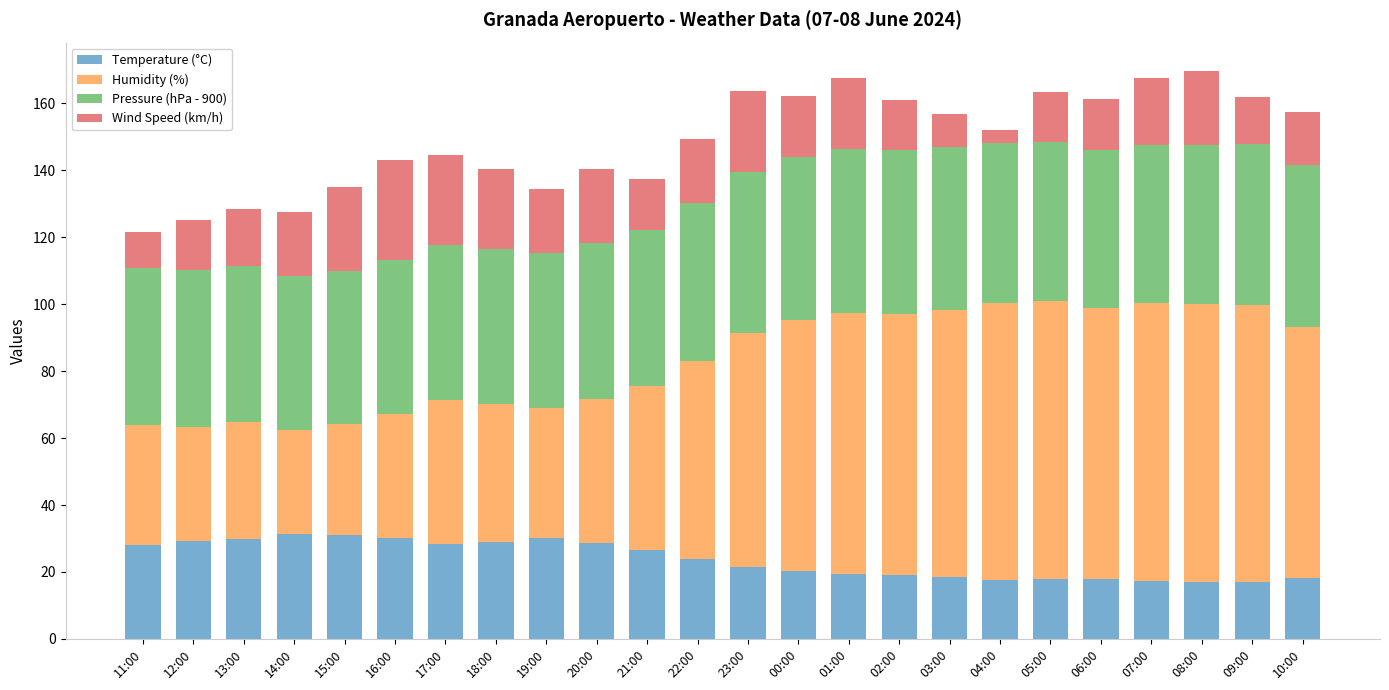

The value of Temperature (°C) at 06:00 is 18.0. True or false?

True